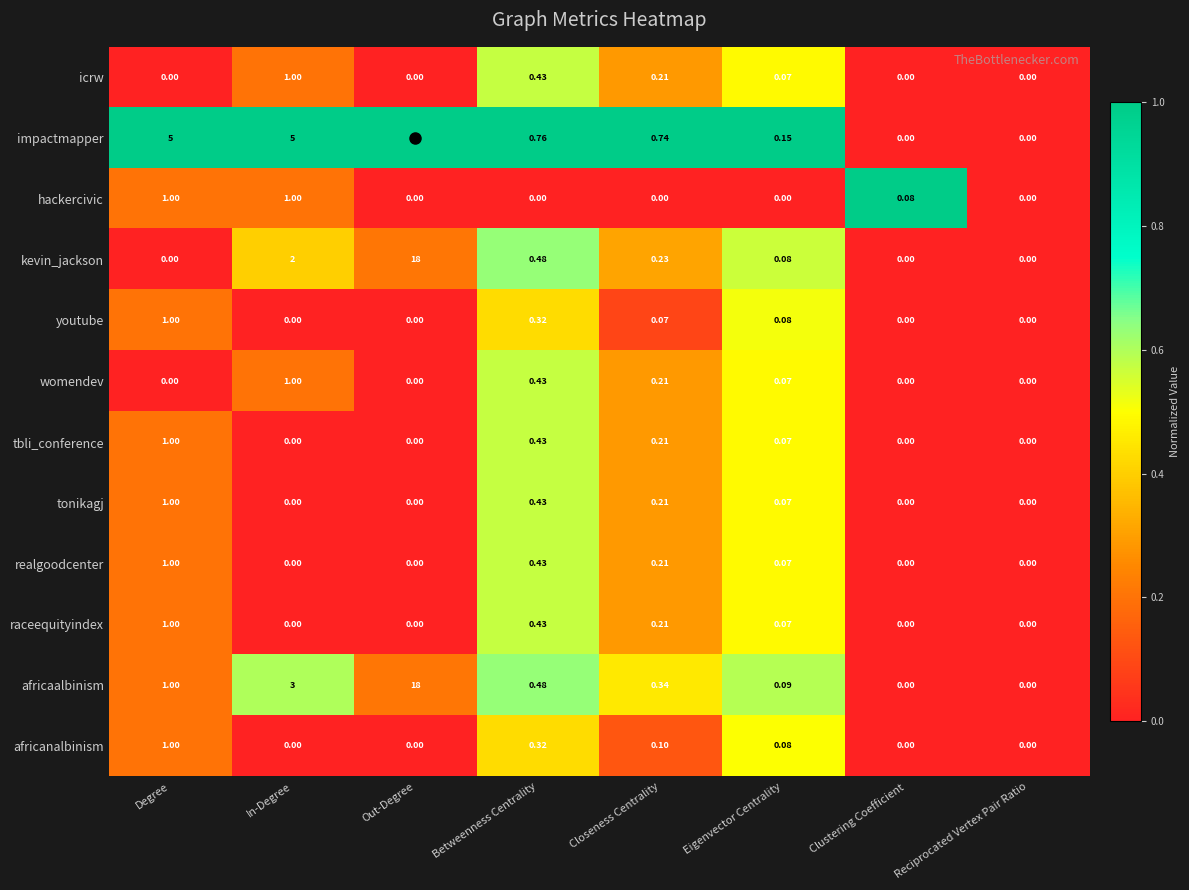

At which category is the sum across all series the highest?

Out-Degree